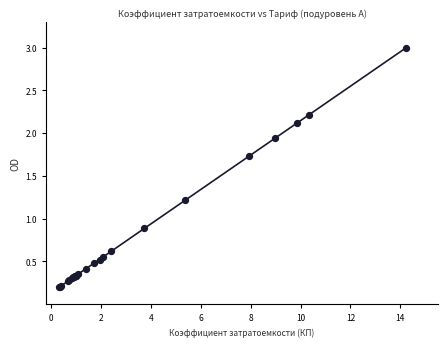

What Y value in the scatter plot is closest to 1?

0.9